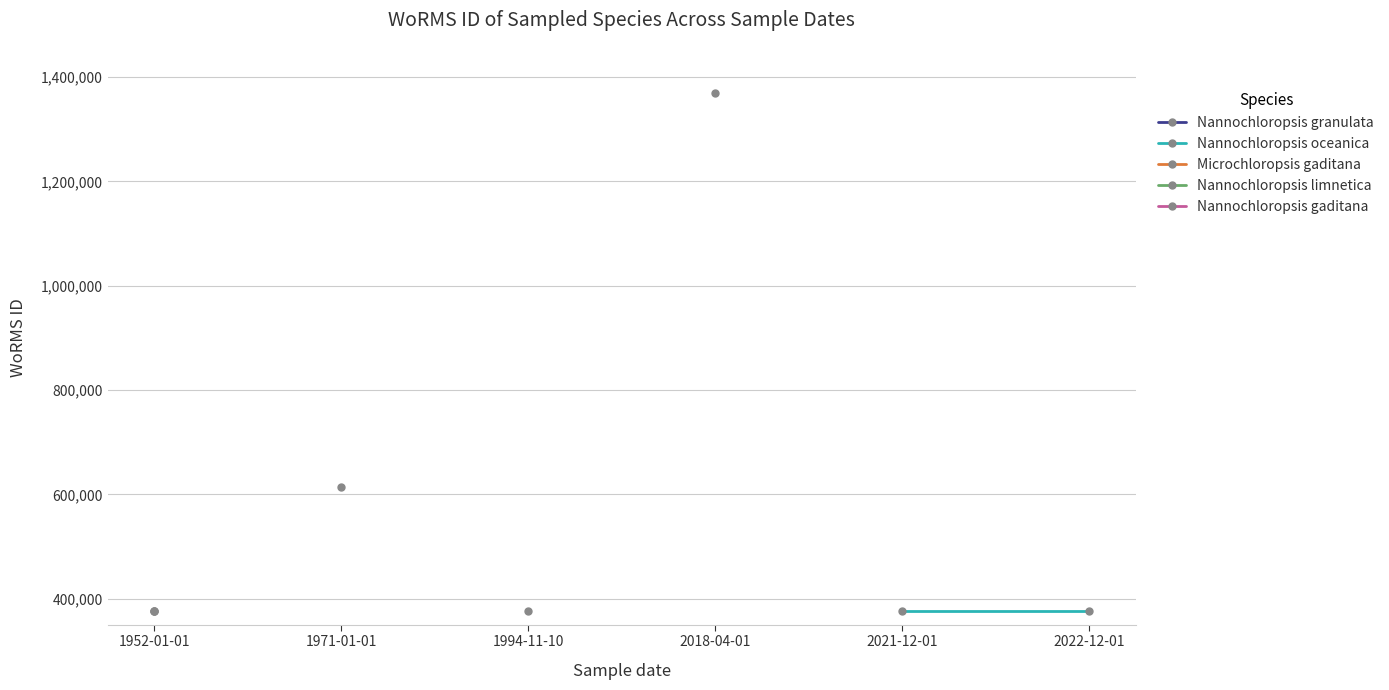

At how many categories does at least one series exceed 768565?

1